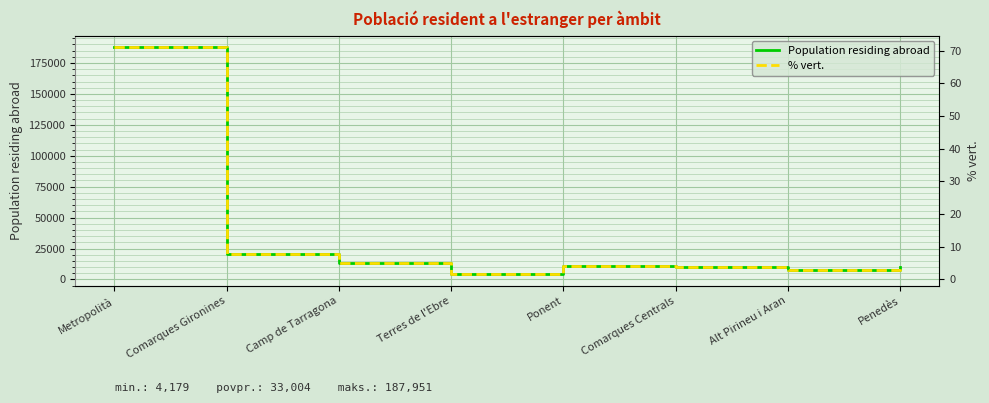

The value of Population residing abroad at Alt Pirineu i Aran is 7357.0. True or false?

True